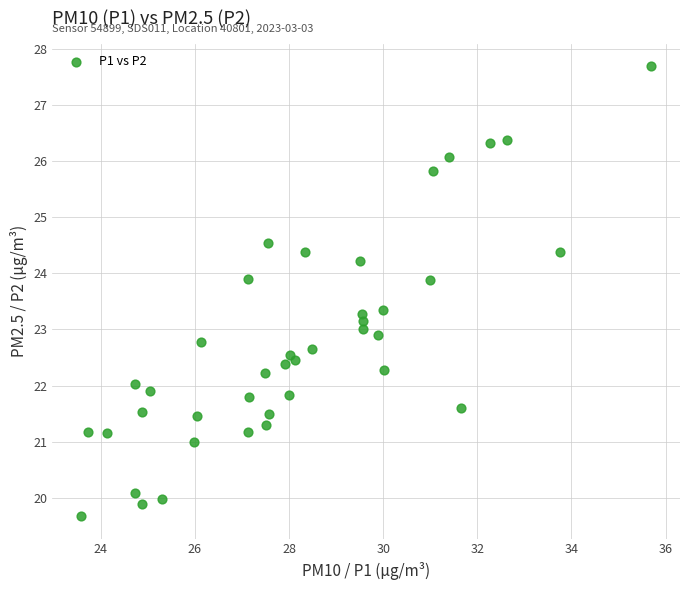

What is the range of Y values (max minus min)?

8.0